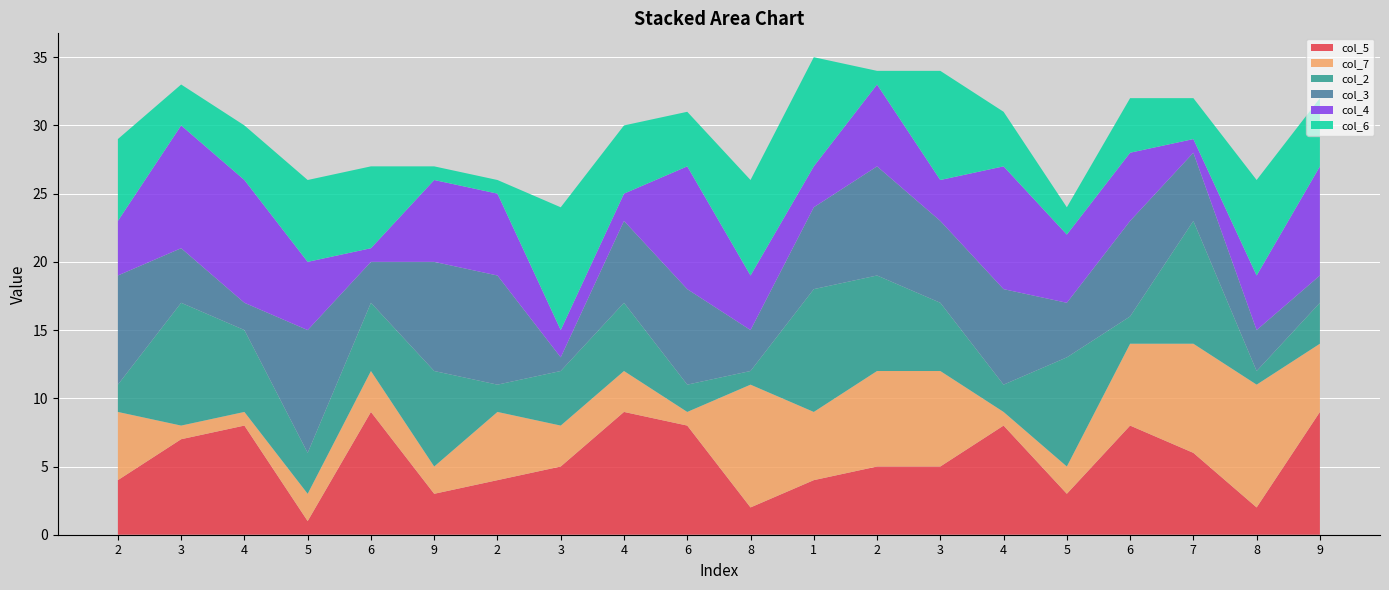

Reading right to left, transcribe all the data shown in this chart.

col_5: 9	2	6	8	3	8	5	5	4	2	8	9	5	4	3	9	1	8	7	4
col_7: 5	9	8	6	2	1	7	7	5	9	1	3	3	5	2	3	2	1	1	5
col_2: 3	1	9	2	8	2	5	7	9	1	2	5	4	2	7	5	3	6	9	2
col_3: 2	3	5	7	4	7	6	8	6	3	7	6	1	8	8	3	9	2	4	8
col_4: 8	4	1	5	5	9	3	6	3	4	9	2	2	6	6	1	5	9	9	4
col_6: 5	7	3	4	2	4	8	1	8	7	4	5	9	1	1	6	6	4	3	6